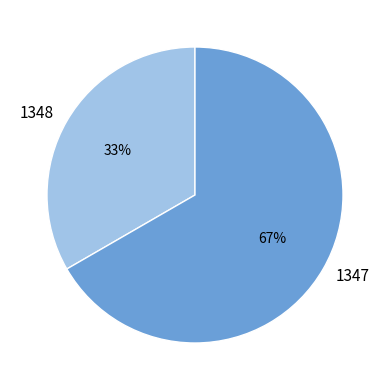

Do 1347 and 1348 together represent more than half of the pie?

Yes